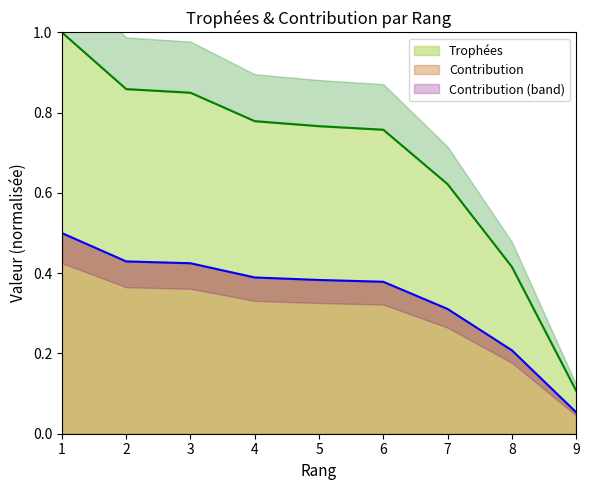

Count the Trophées values in the range 0 to 1.

9